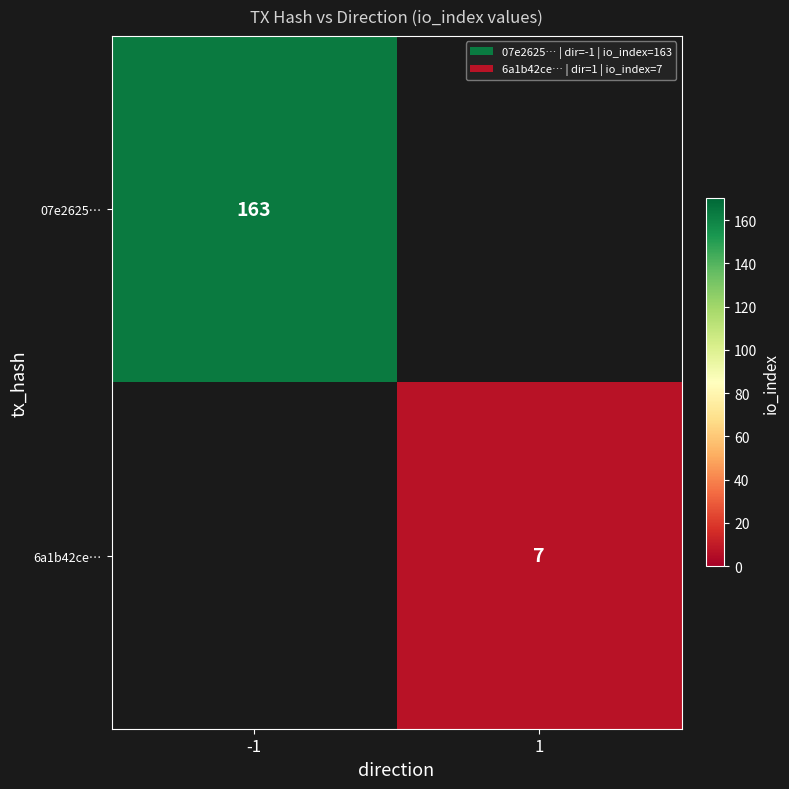

The 6a1b42ce… series shows 7 at 1. True or false?

True